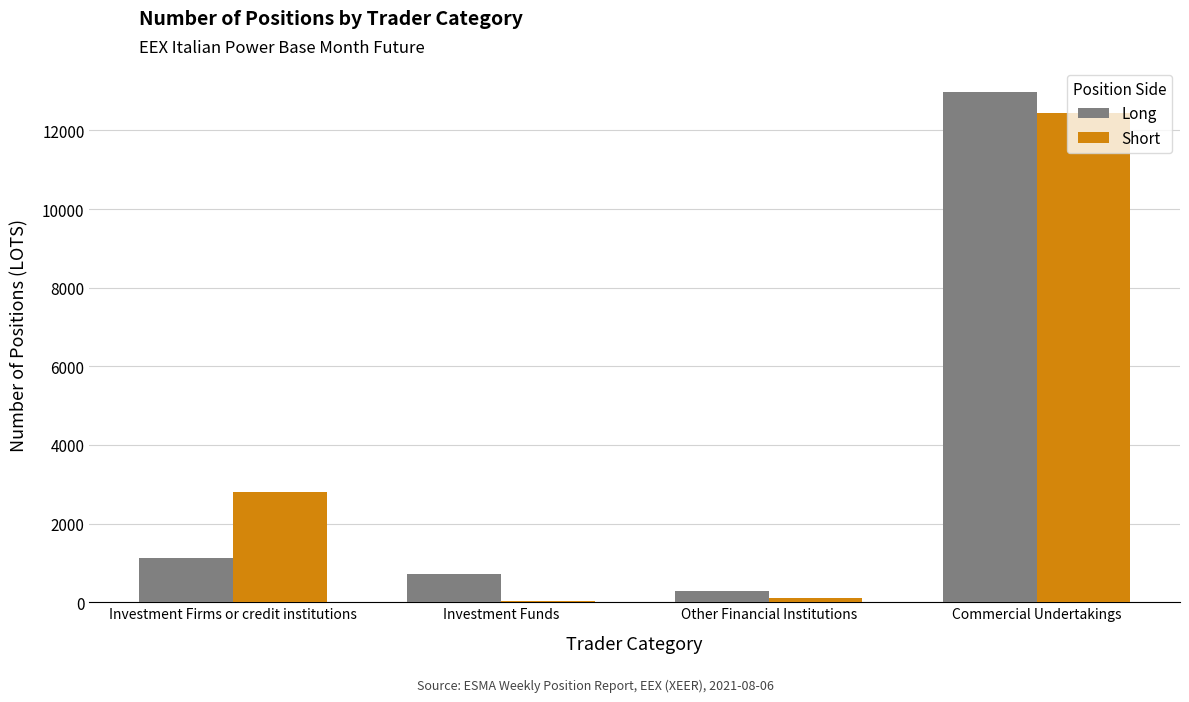

What are all the series names shown in the legend?

Long, Short